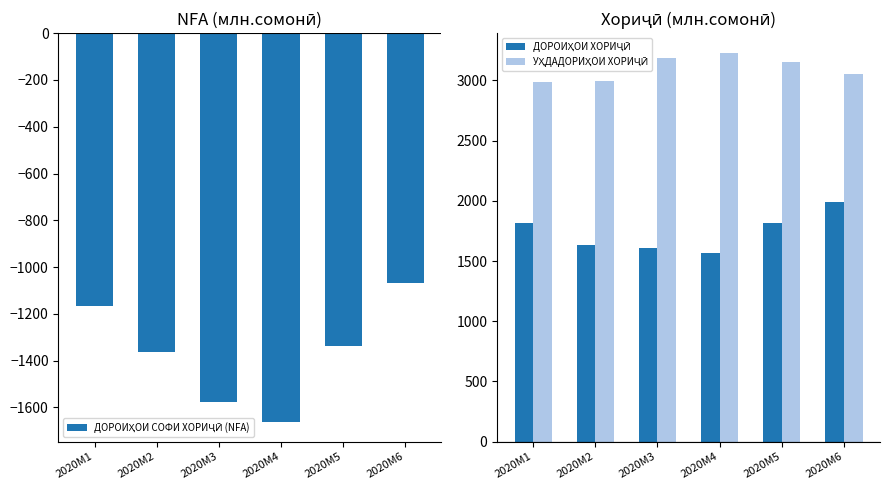

Does the chart contain any negative values?

Yes